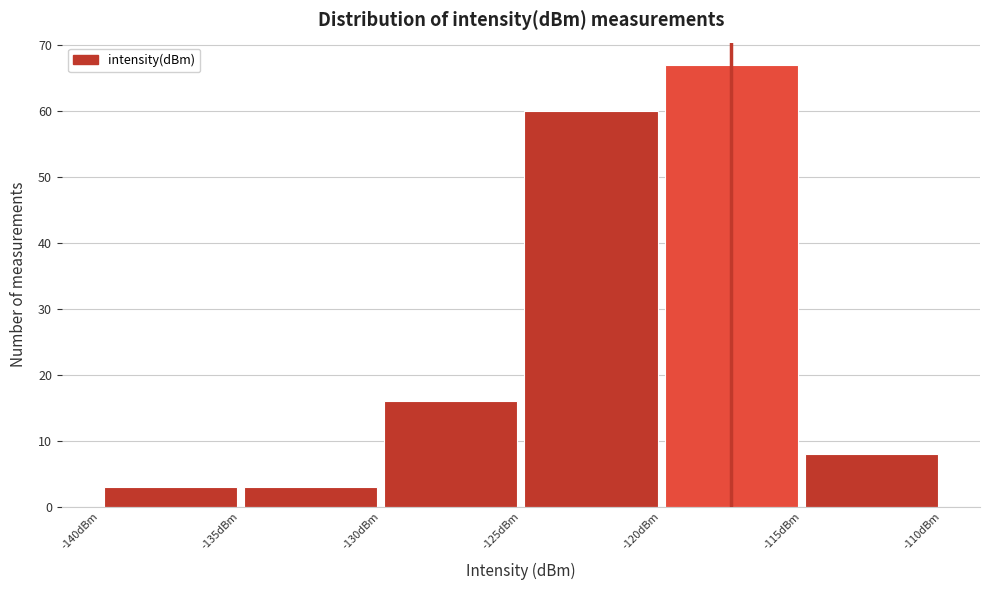

Reading left to right, transcribe this chart: for each bar, give the range it covers on the x-axis and its height. The values are not printed on the chart, so give them approximately, as read against the axis.

-140 to -135: 3
-135 to -130: 3
-130 to -125: 16
-125 to -120: 60
-120 to -115: 67
-115 to -110: 8